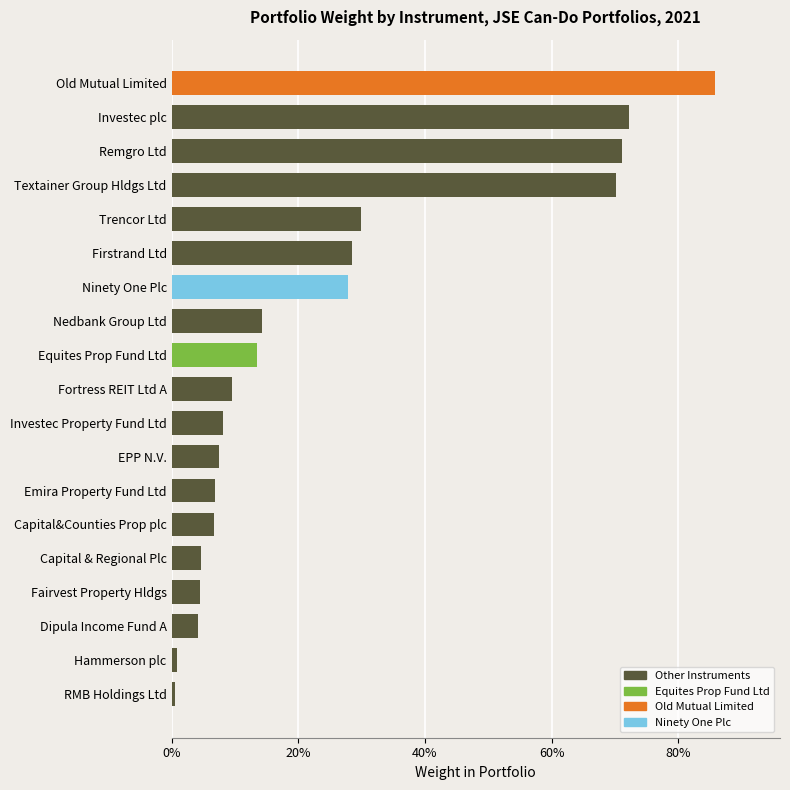

Are the bars grouped side by side (vs. stacked)?

No